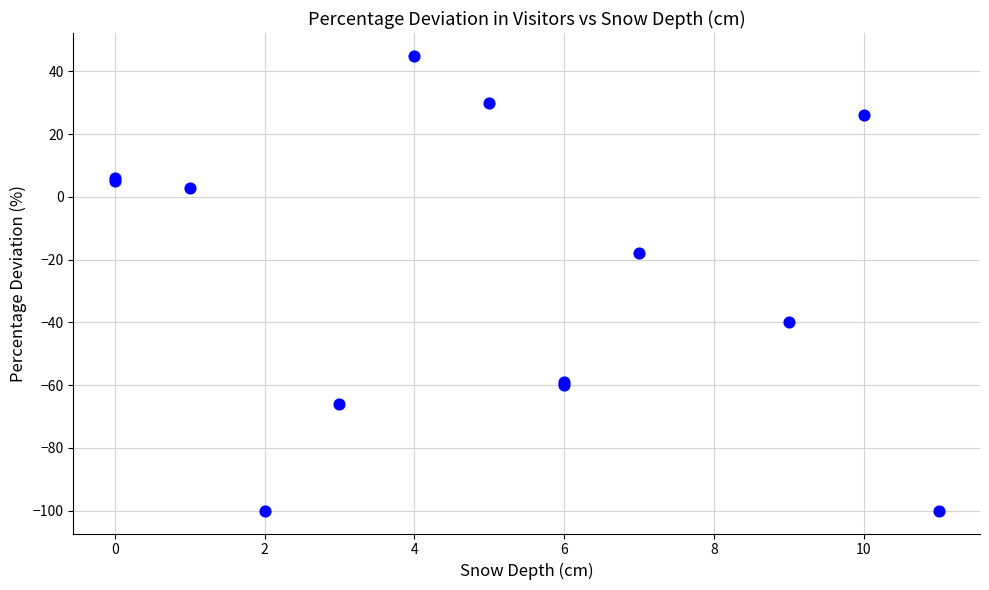

What Y value in the scatter plot is closest to -27?

-18